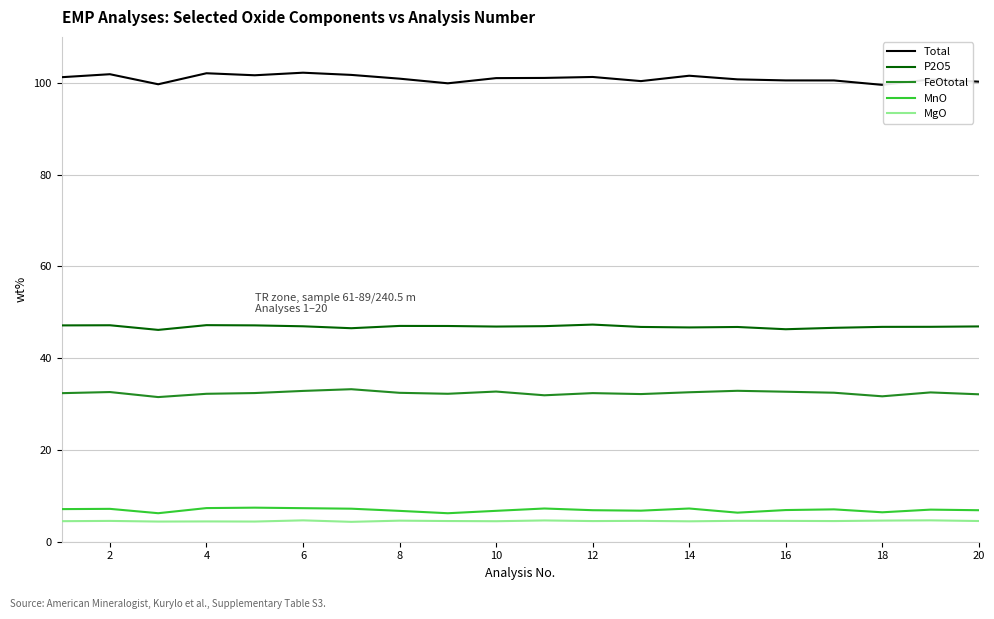

True or false: P2O5 and MnO cross at least once.

False